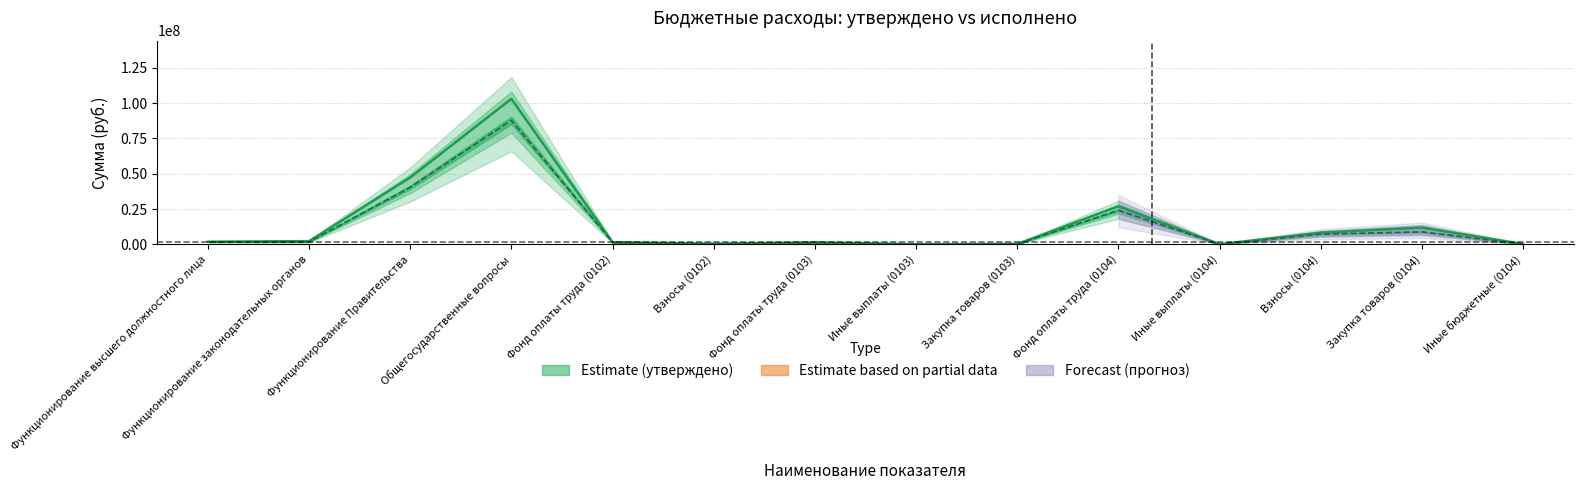

Rank the series at Иные бюджетные (0104) from highest to lowest value.

утверждено, исполнено